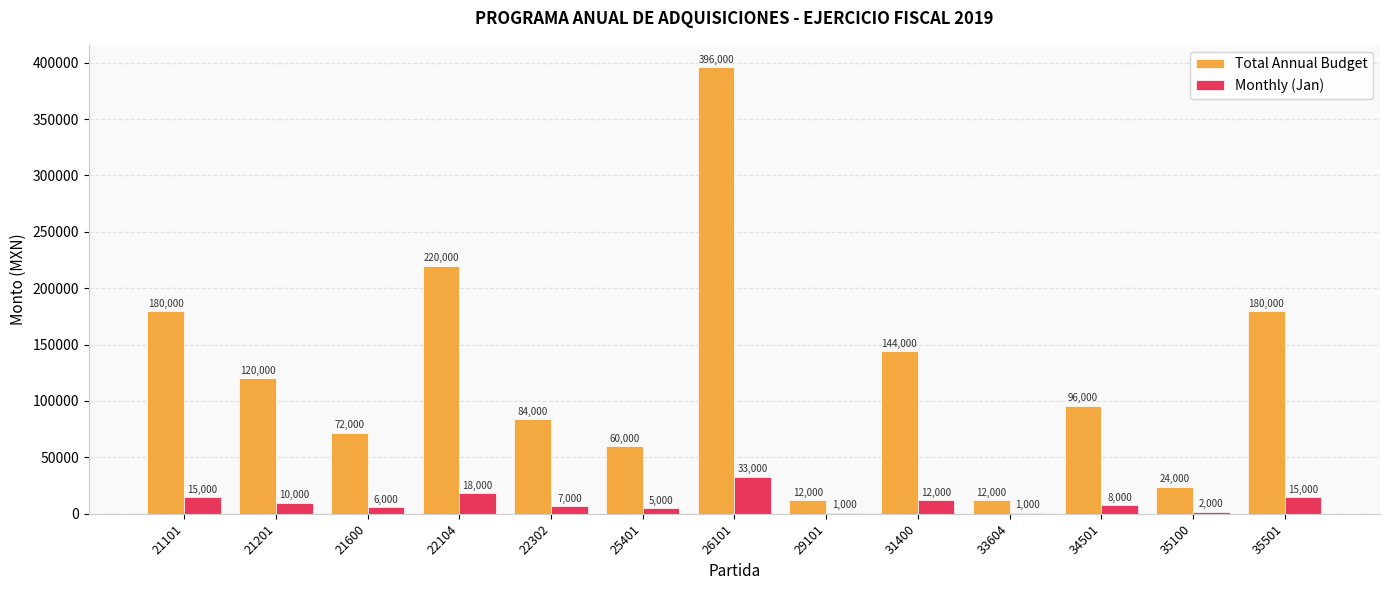

What is the sum of all Total Annual Budget values?

1600000